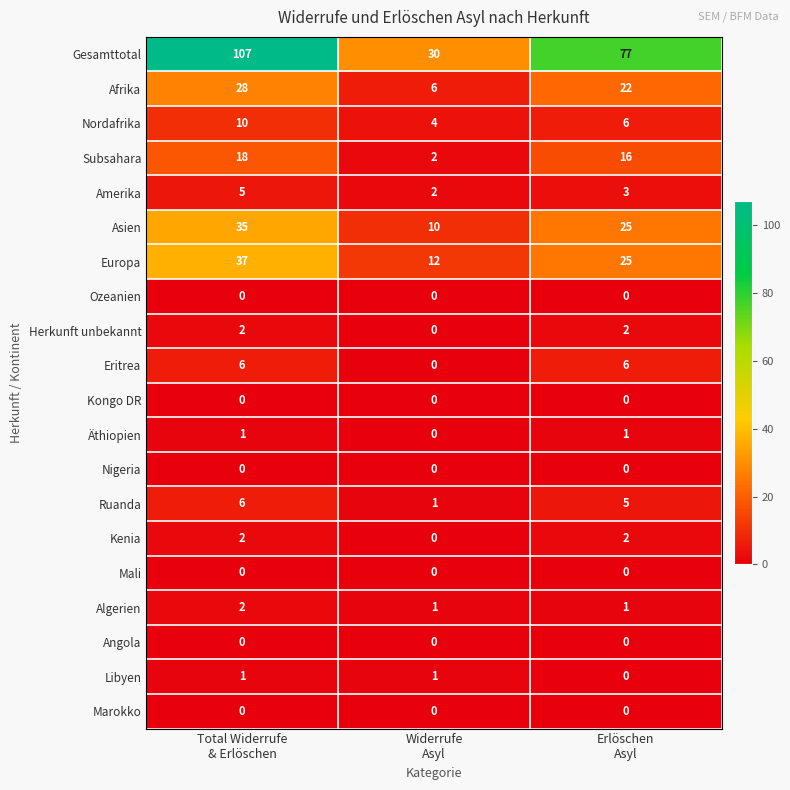

How many Kenia values are between 0 and 2?

3